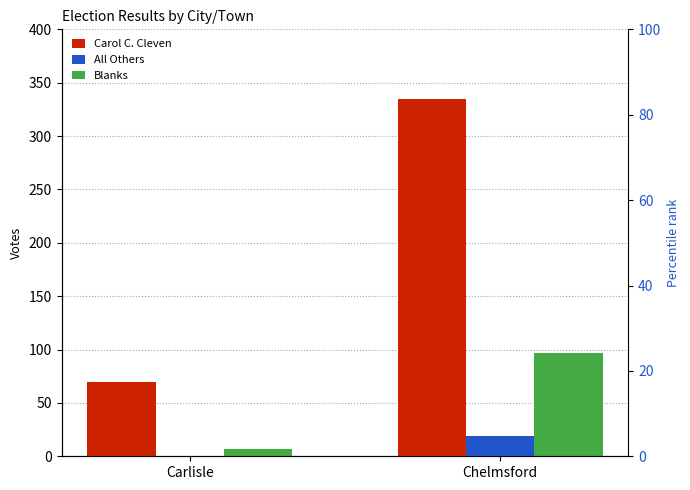

What are all the series names shown in the legend?

Carol C. Cleven, All Others, Blanks